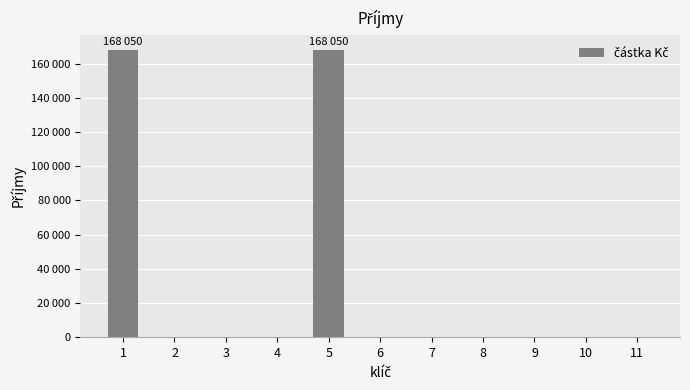

Reading left to right, list all the values displayed in this chart.

1=168050	2=0	3=0	4=0	5=168050	6=0	7=0	8=0	9=0	10=0	11=0